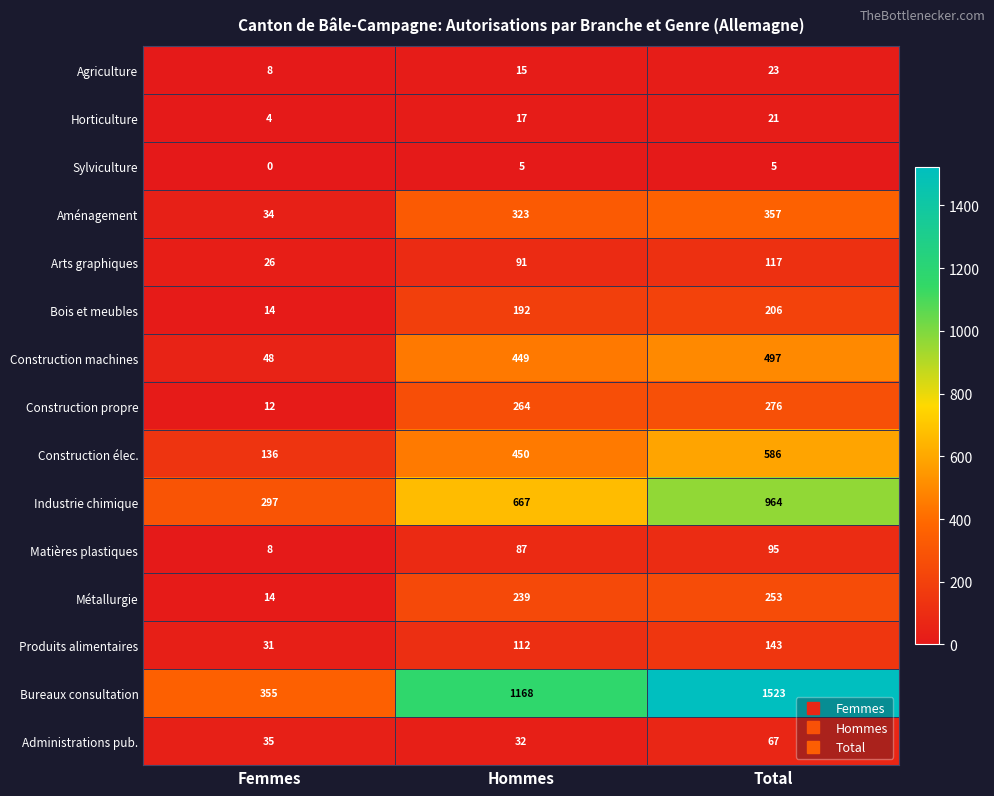

At how many categories does at least one series exceed 1452?

1